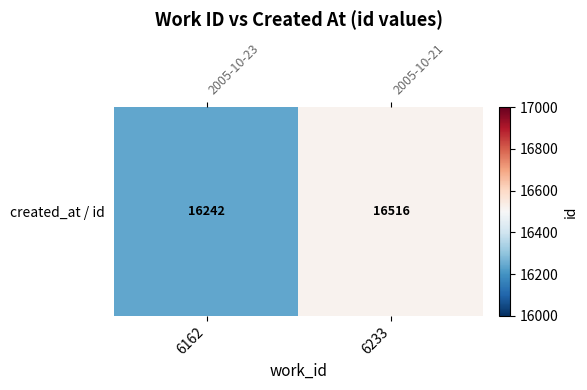

The chart shows a value of 16516 at 6233. True or false?

True